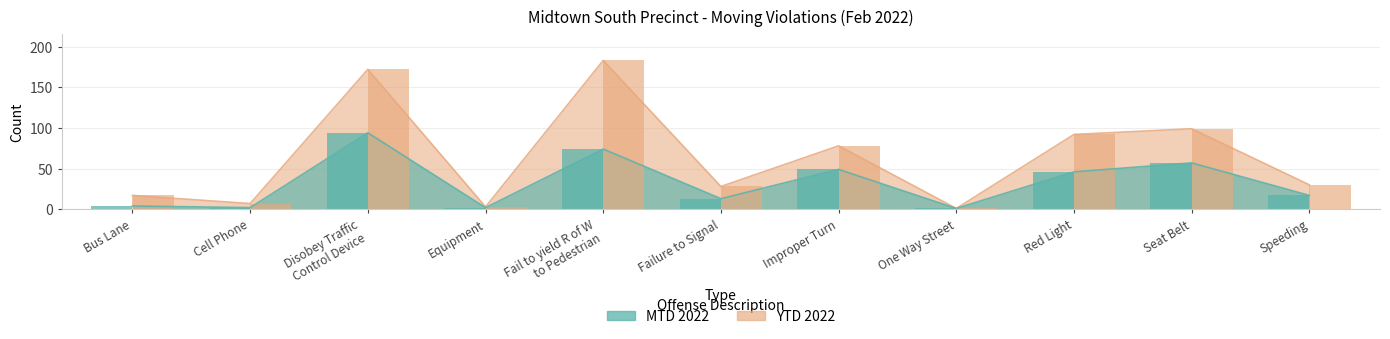

Rank the categories by YTD 2022 value from lowest to highest.

One Way Street, Equipment, Cell Phone, Bus Lane, Failure to Signal, Speeding, Improper Turn, Red Light, Seat Belt, Disobey Traffic
Control Device, Fail to yield R of W
to Pedestrian